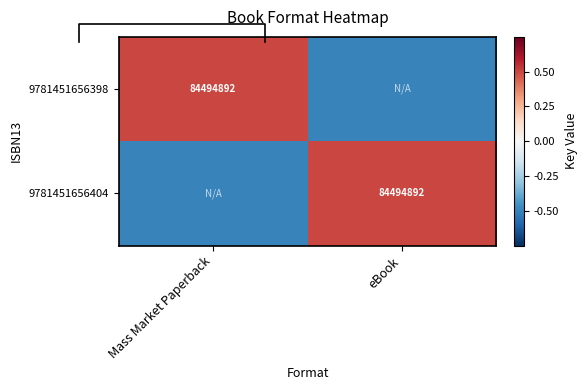

The value of 9781451656404 at Mass Market Paperback is -0.5. True or false?

True